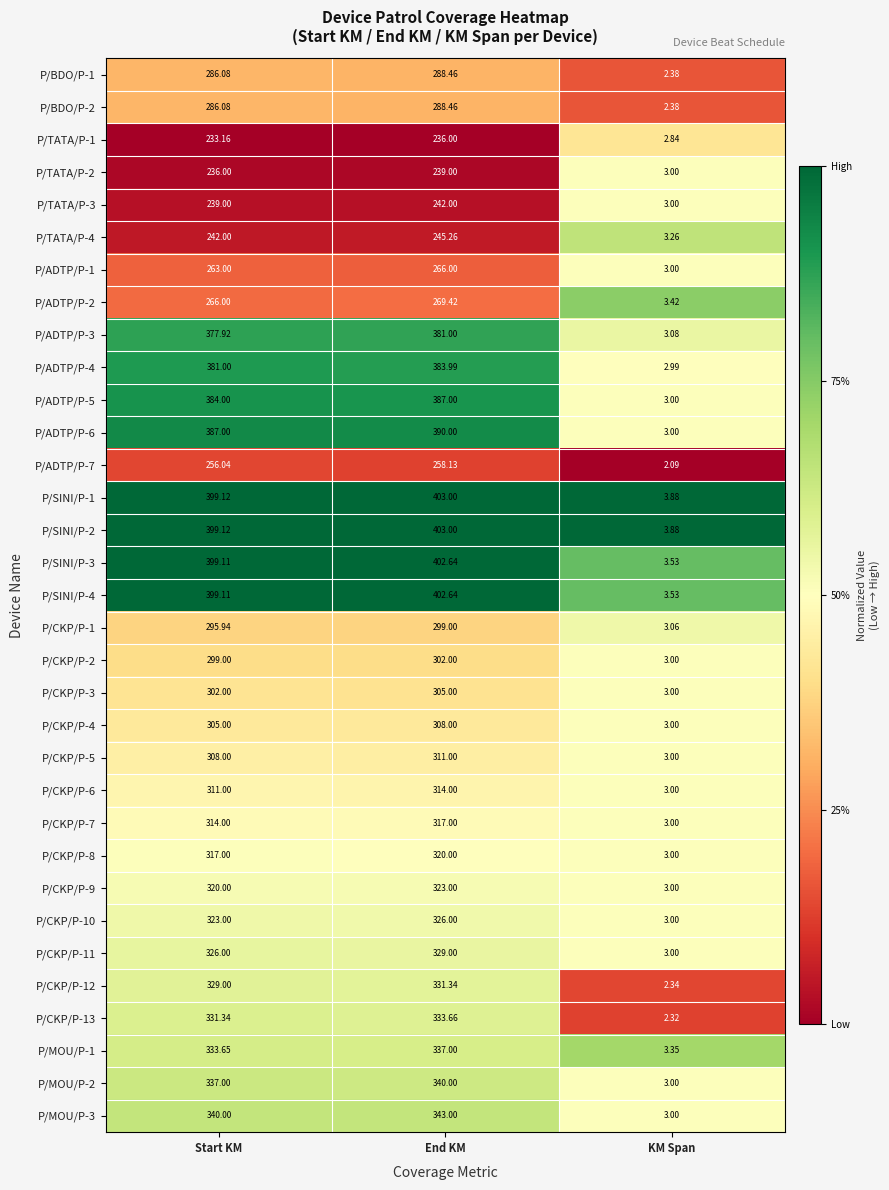

At which label does P/SINI/P-3 reach its minimum?

KM Span